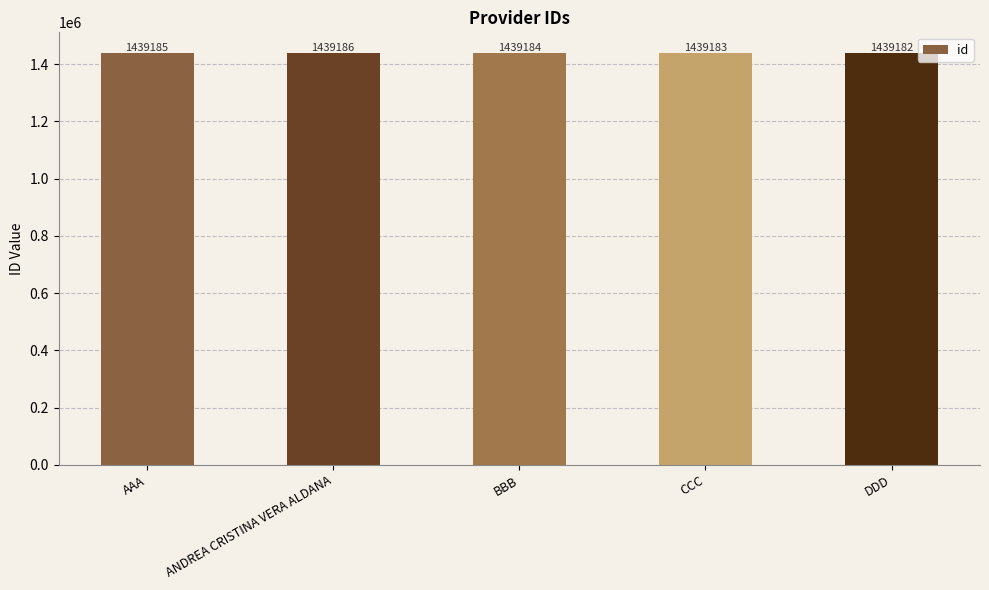

True or false: the data shows 787357 at DDD.

False